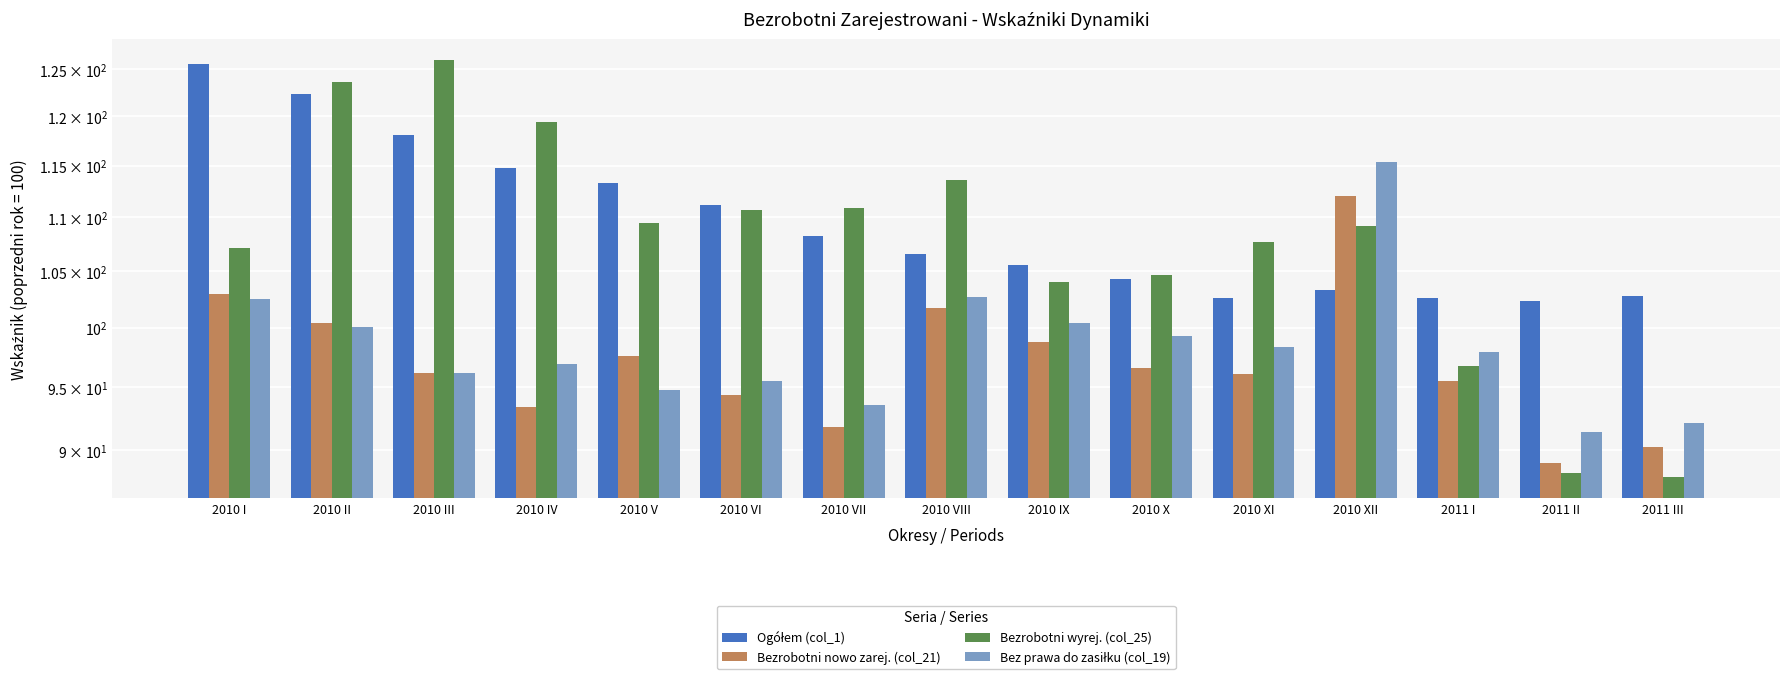

What is the highest value of the Bezrobotni nowo zarej. (col_21) series?

112.0